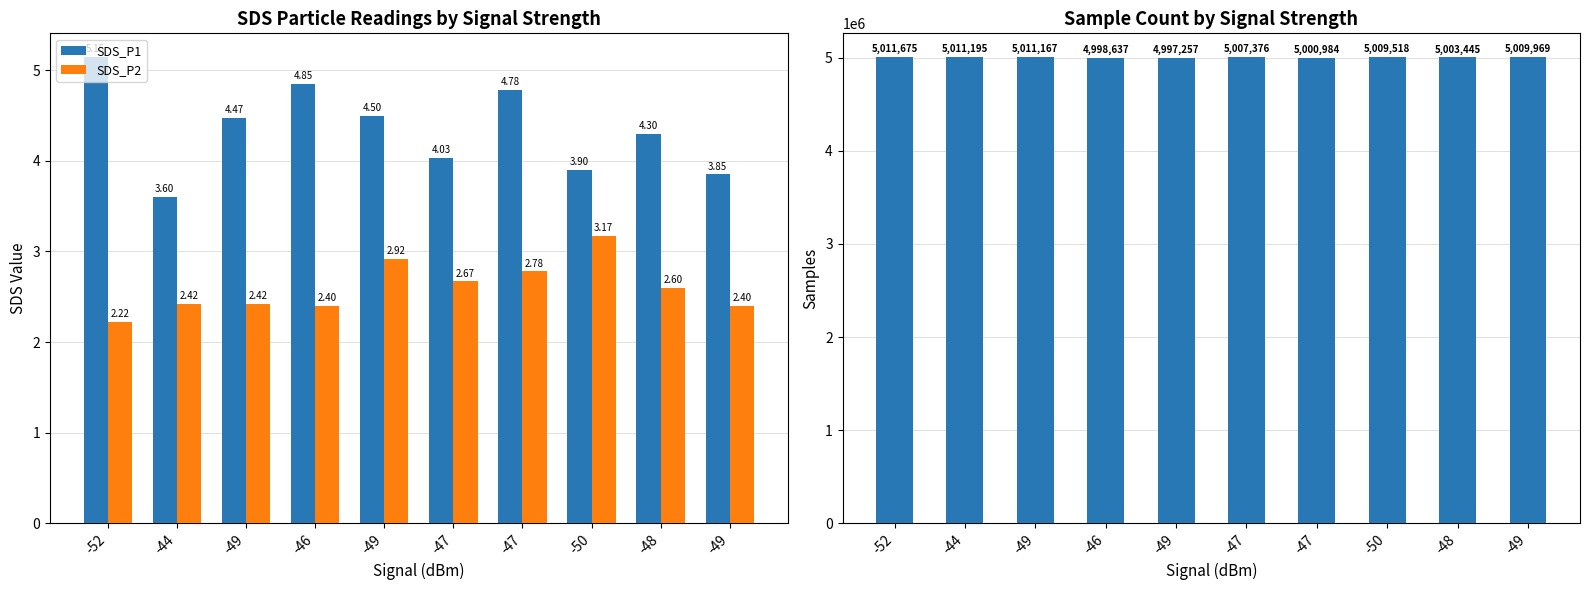

How many bars are there in total?

30